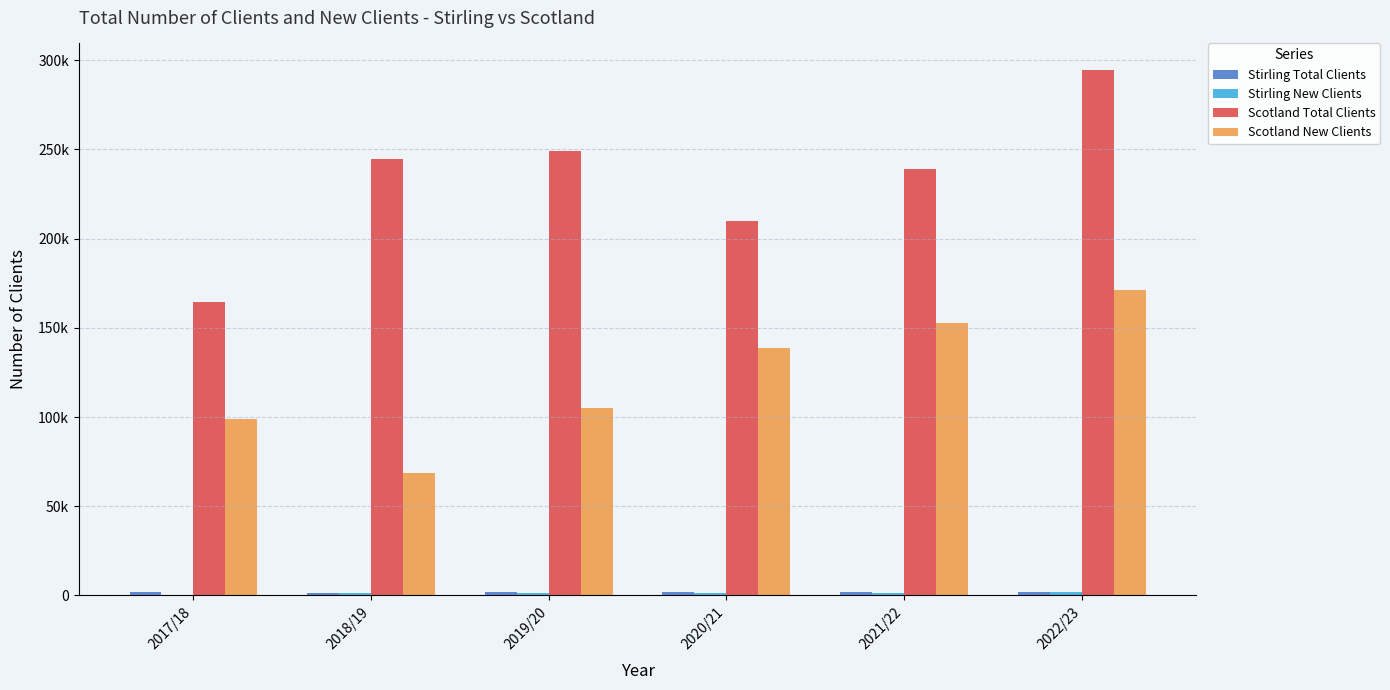

Are the bars grouped side by side (vs. stacked)?

Yes